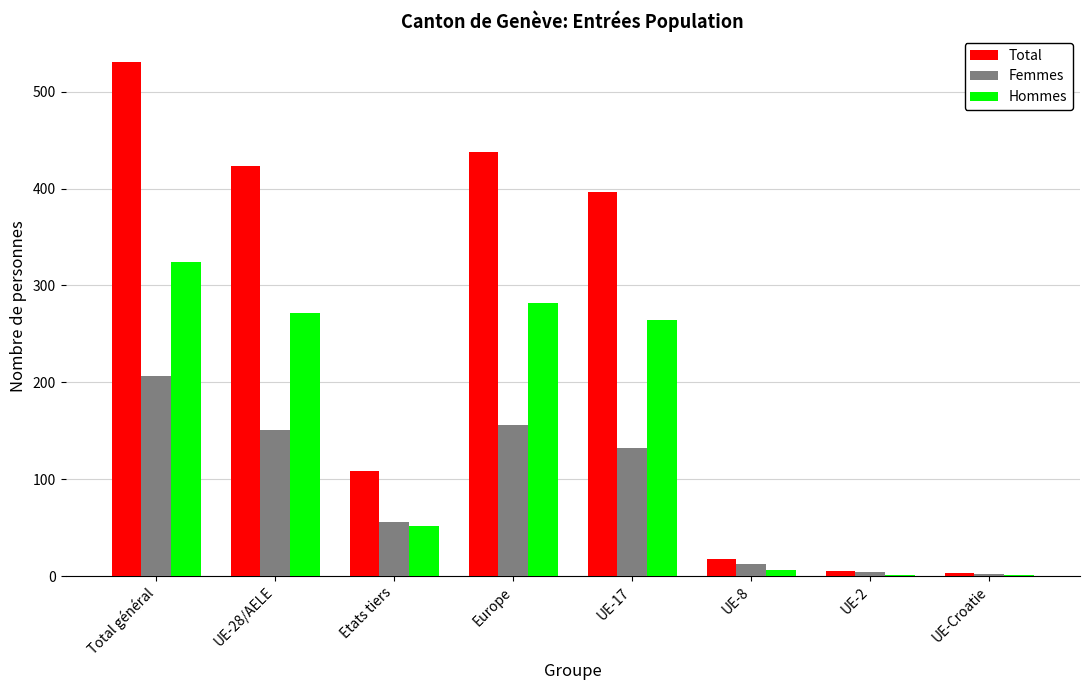

How many categories are shown in the chart?

8